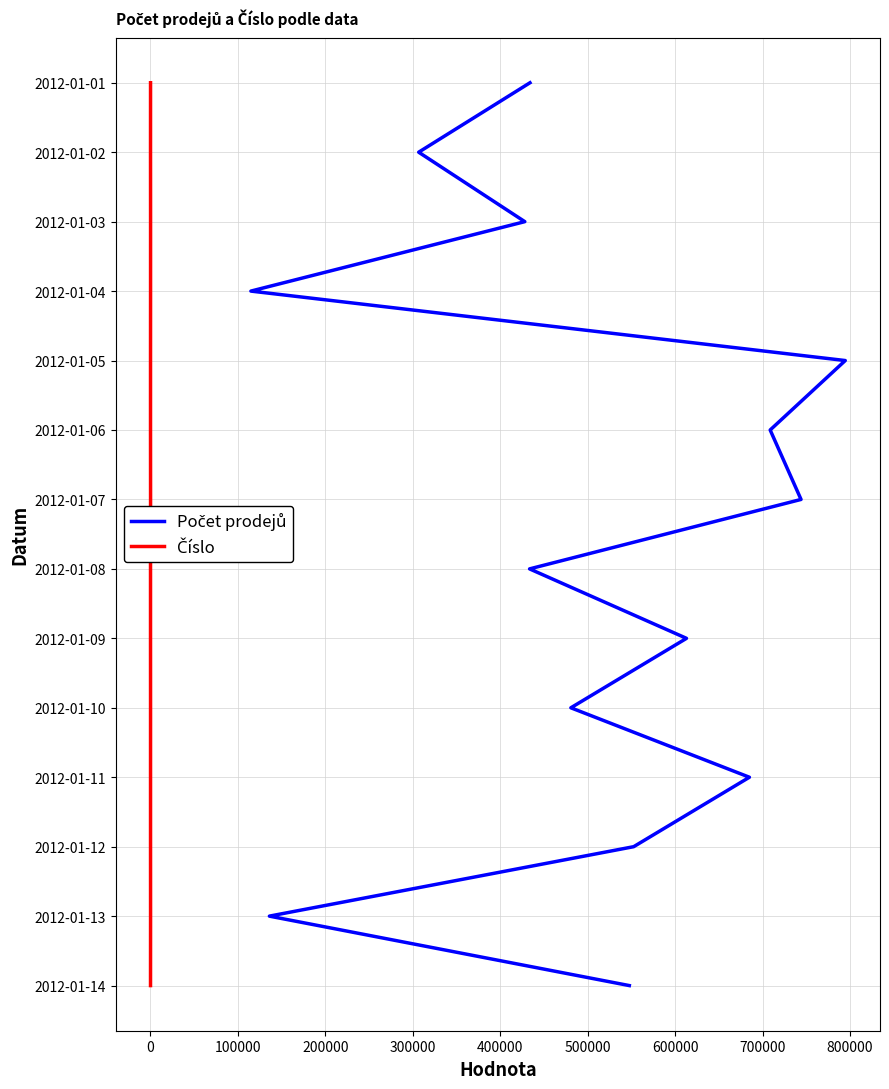

At 400000, list the series in order from largest to smallest.

Počet prodejů, Číslo